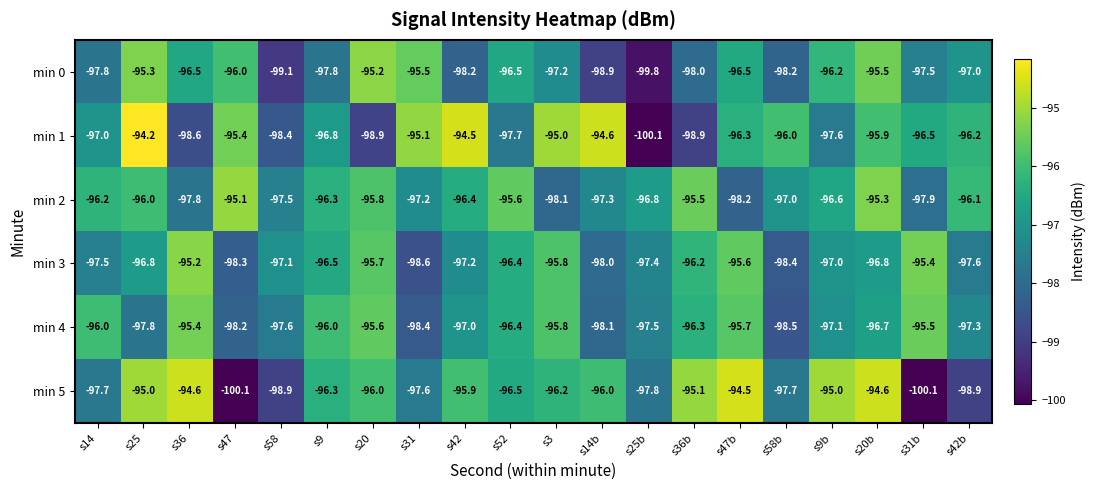

What is the sum of all min 3 values?

-1937.5